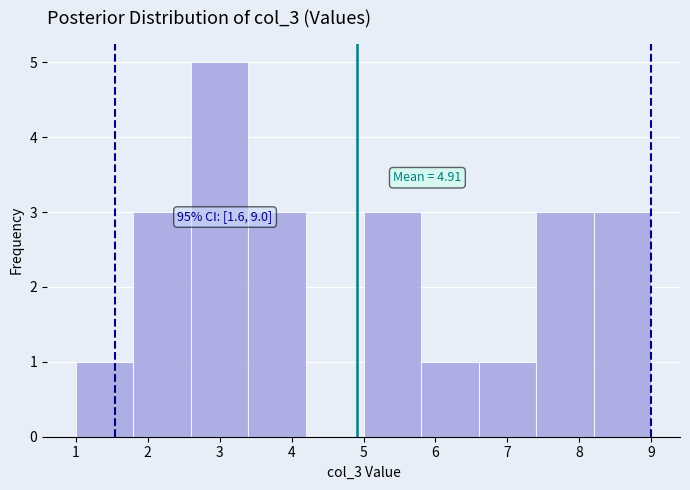

Which range on the x-axis has the tallest bar?

2.6 to 3.4